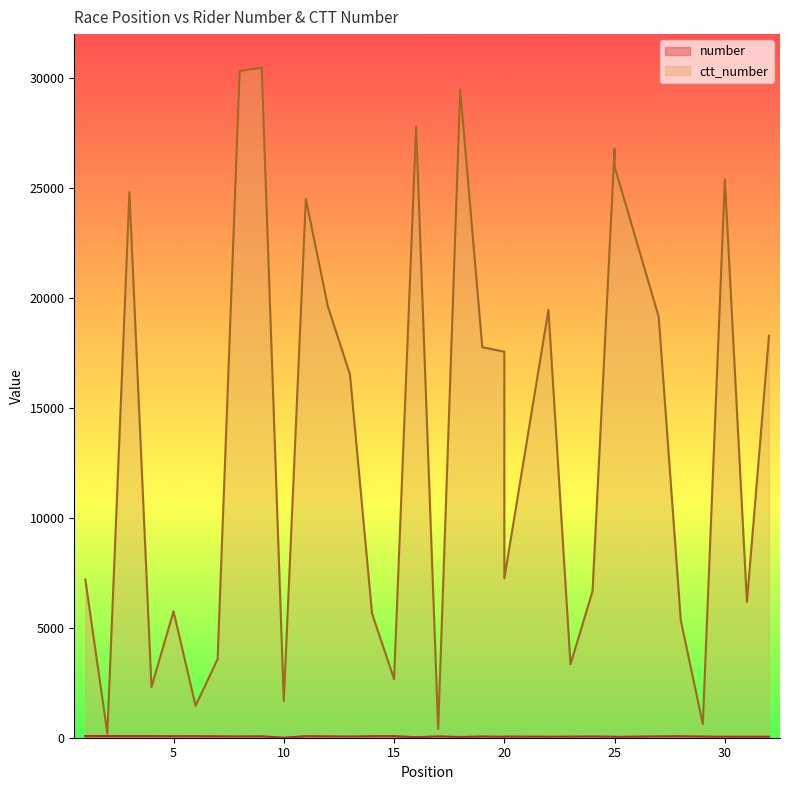

At which label is ctt_number closest to 15317?

13